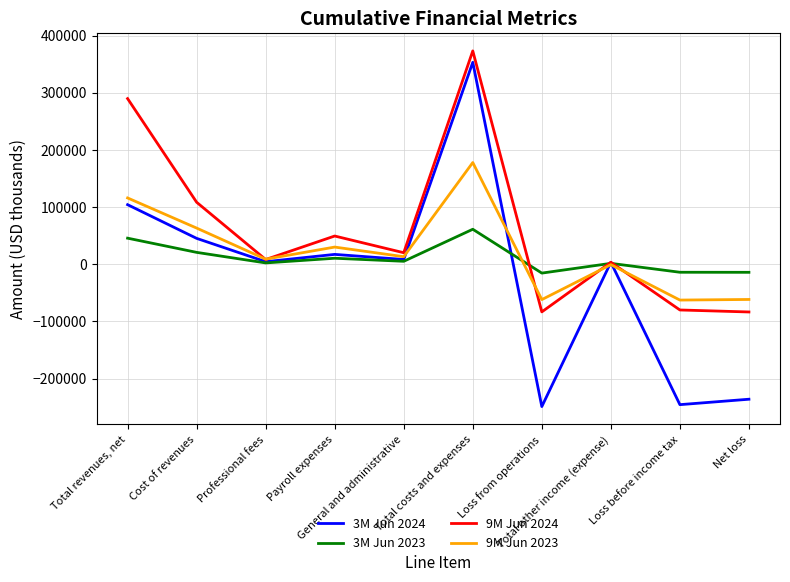

Which series has the largest total across all categories?

9M Jun 2024